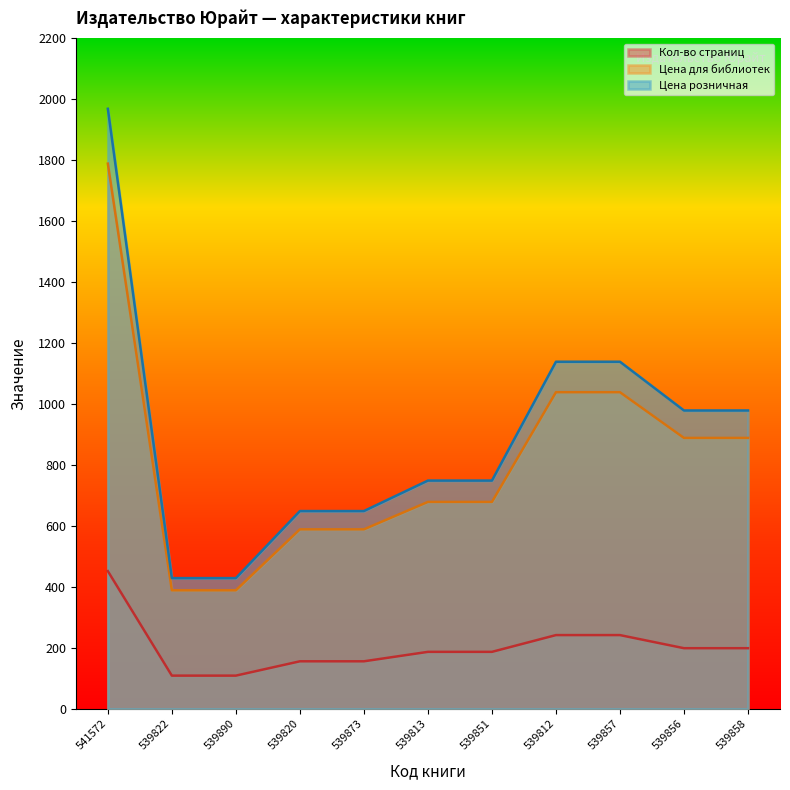

How many data points in Цена для библиотек are above 679?

5